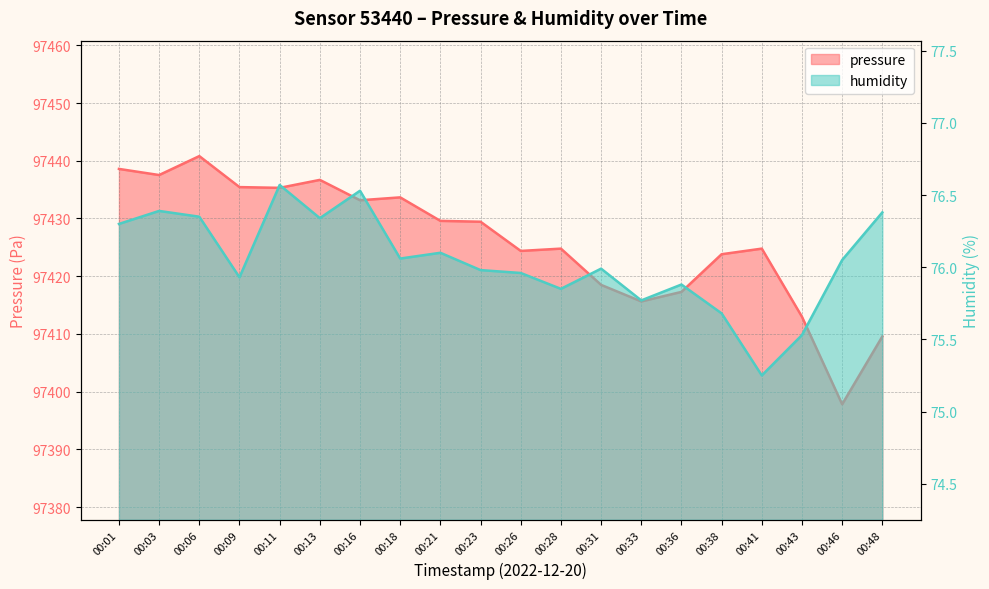

What is the value of the humidity point at the 13th from the left?

76.0